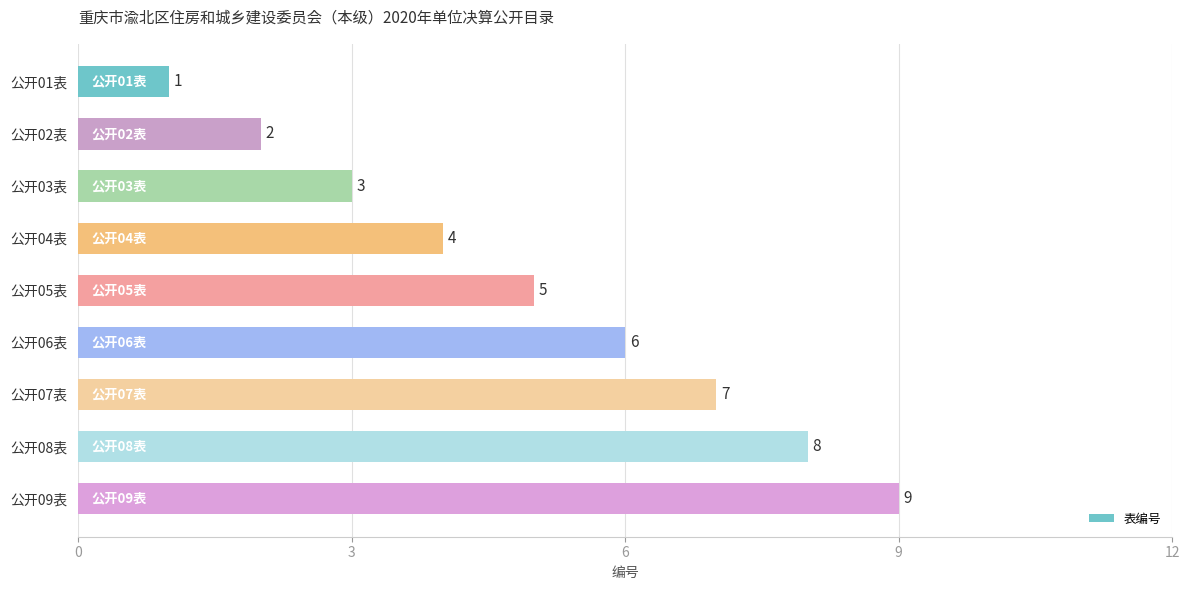

Rank the categories by value from lowest to highest.

公开01表, 公开02表, 公开03表, 公开04表, 公开05表, 公开06表, 公开07表, 公开08表, 公开09表